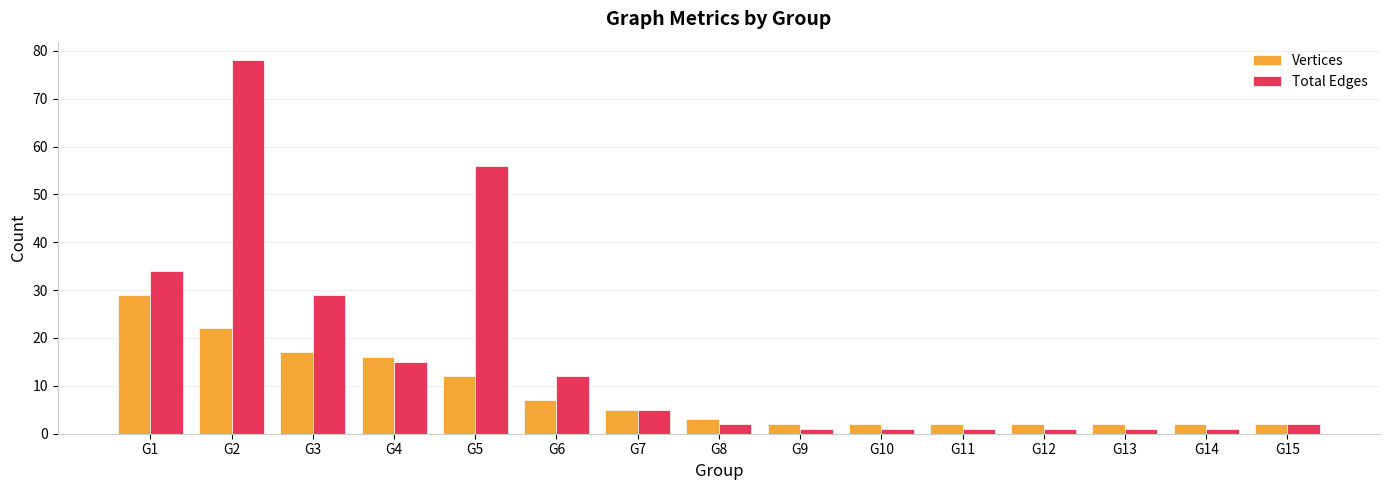

Is it true that Vertices equals 2 at G15?

True